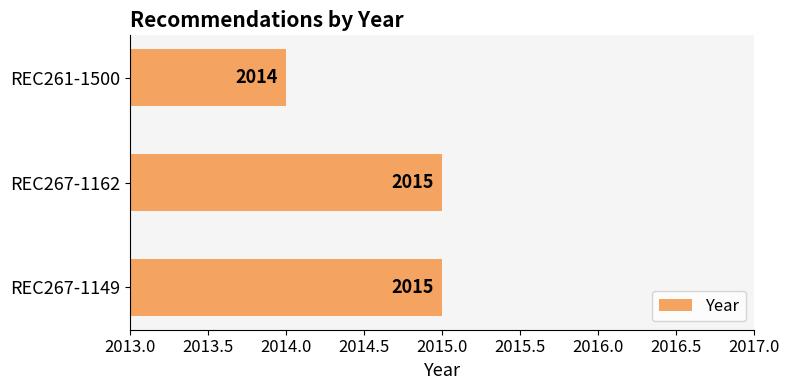

What is the ratio of the value at REC261-1500 to the value at REC267-1149?

1.0